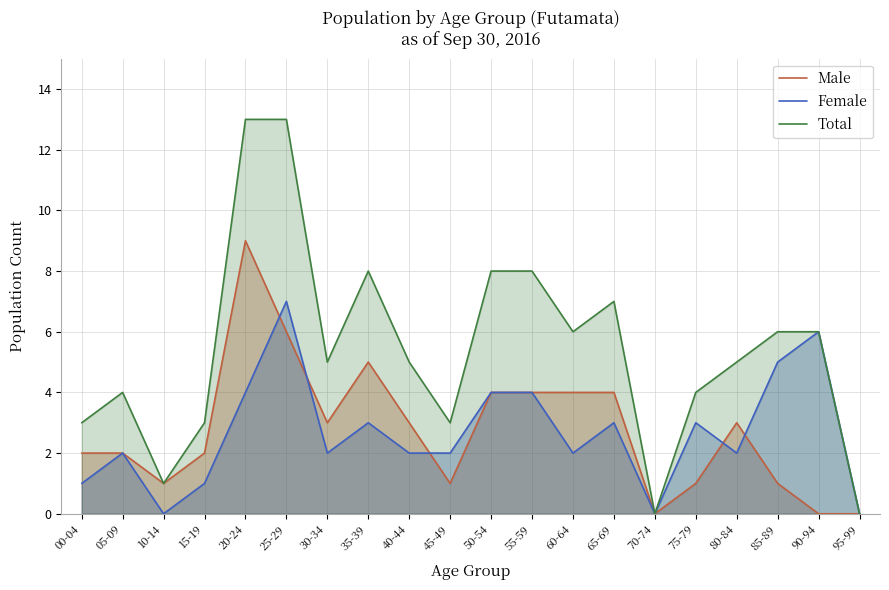

How many data points in Male are above 3?

7